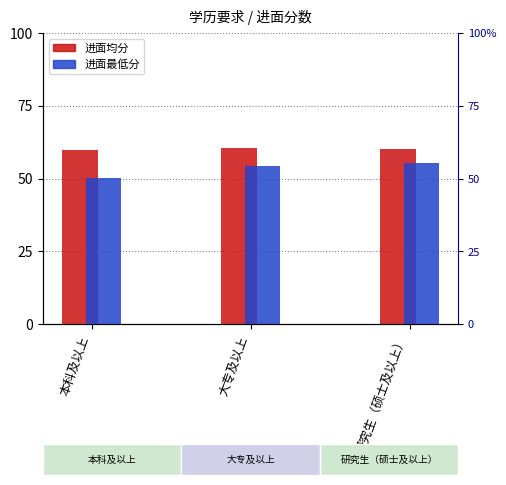

Rank the series at 大专及以上 from highest to lowest value.

进面均分, 进面最低分